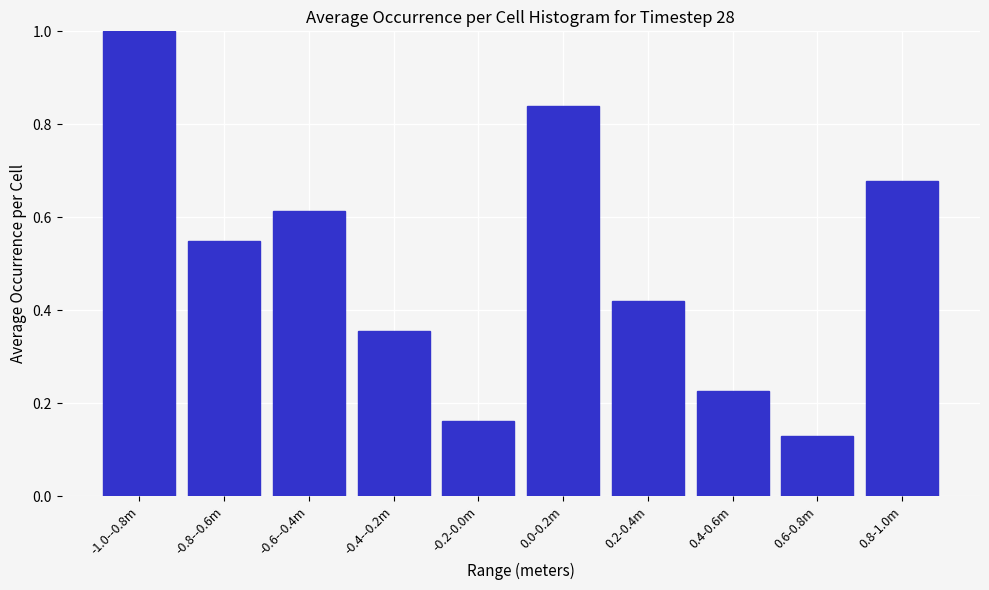

List the labels in order of value, smallest first.

0.6-0.8m, -0.2-0.0m, 0.4-0.6m, -0.4--0.2m, 0.2-0.4m, -0.8--0.6m, -0.6--0.4m, 0.8-1.0m, 0.0-0.2m, -1.0--0.8m